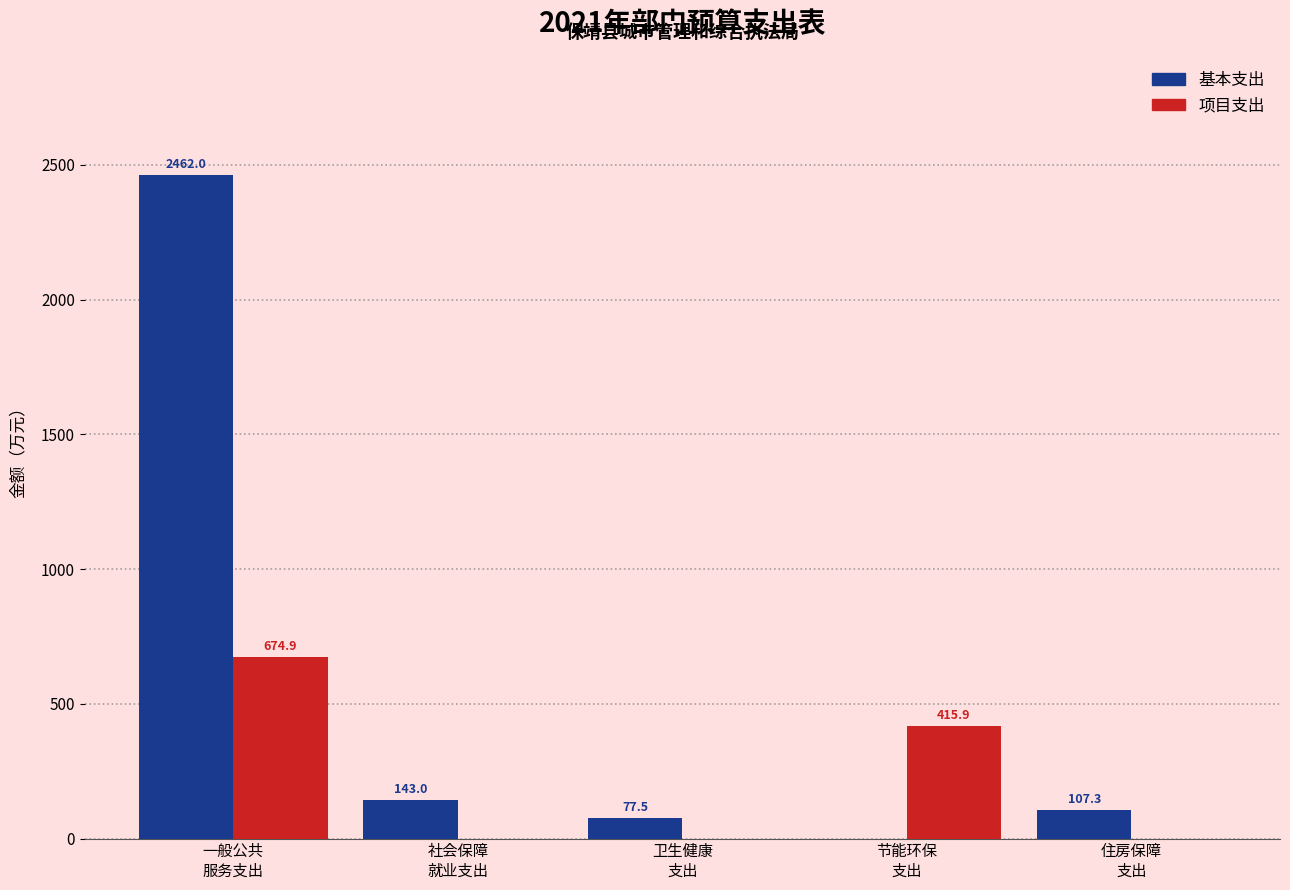

Which series has the largest total across all categories?

基本支出